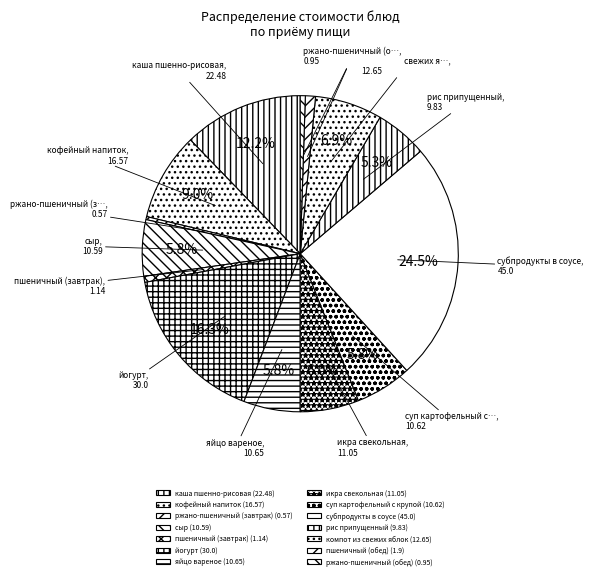

Count the number of slices in the pie.

14